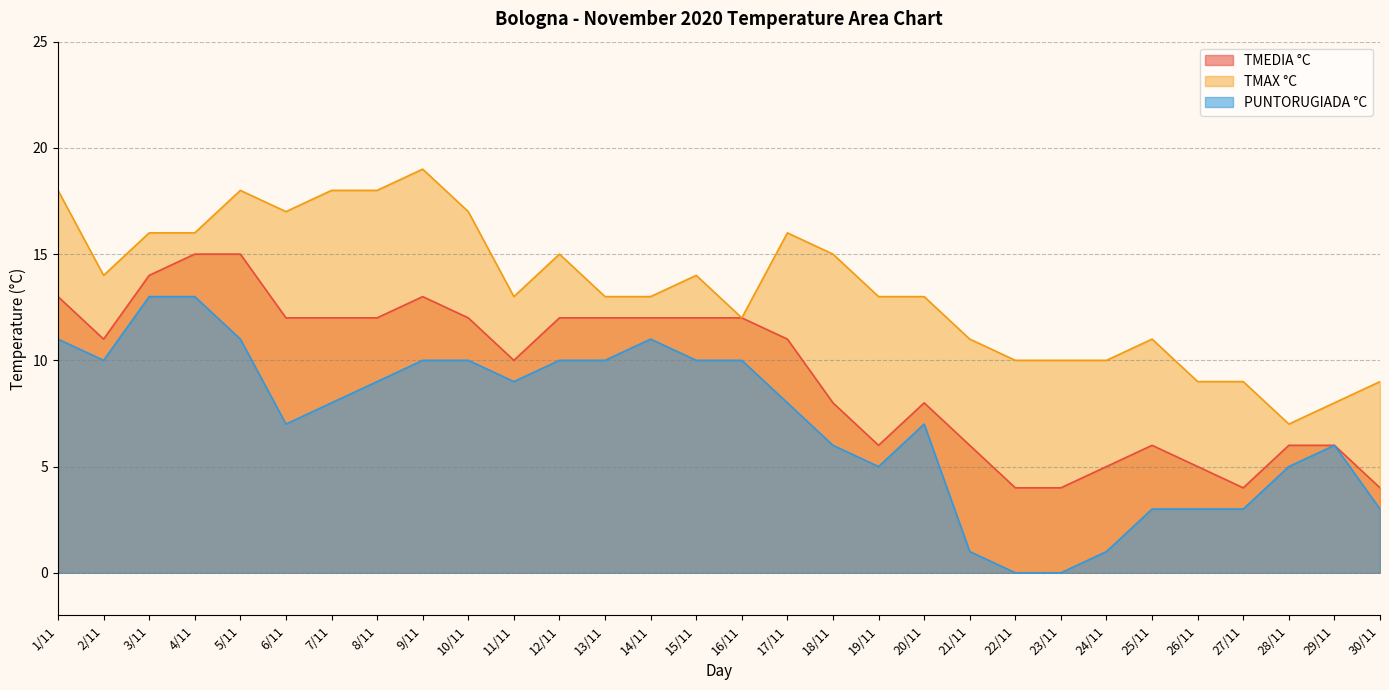

Does the chart display data point markers on the line(s)?

No